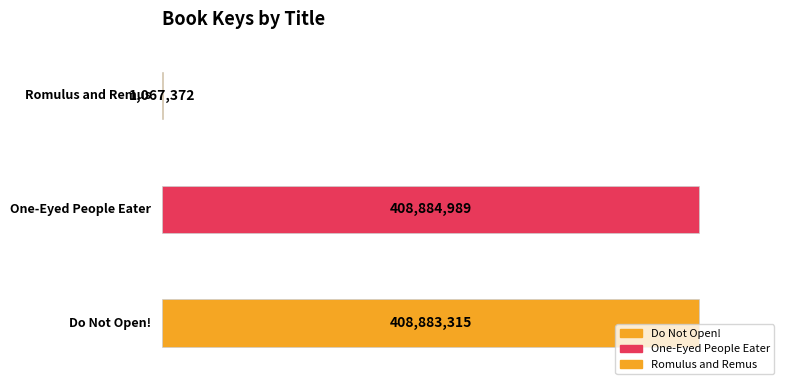

Between Do Not Open! and Romulus and Remus, which is larger?

Do Not Open!